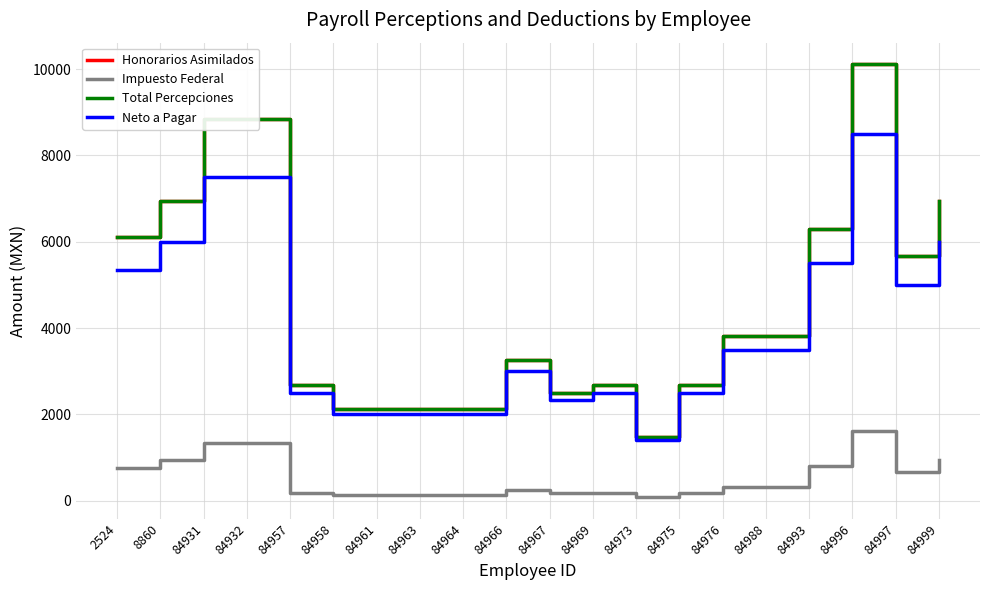

Reading left to right, list all the values displayed in this chart.

Honorarios Asimilados: 6101.0	6933.9	8841.3	8841.3	2688.4	2127.3	2127.0	2127.3	2127.3	3249.5	2500.0	2688.4	1484.0	2688.4	3820.3	3820.3	6298.1	10112.9	5662.3	6933.9
Impuesto Federal: 756.0	933.9	1341.3	1341.3	188.4	127.4	127.3	127.4	127.4	249.5	167.9	188.4	84.0	188.4	320.3	320.3	798.1	1612.9	662.3	933.9
Total Percepciones: 6101.0	6933.9	8841.3	8841.3	2688.4	2127.3	2127.0	2127.3	2127.3	3249.5	2500.0	2688.4	1484.0	2688.4	3820.3	3820.3	6298.1	10112.9	5662.3	6933.9
Neto a Pagar: 5345.0	6000.0	7500.0	7500.0	2500.0	1999.9	1999.7	1999.9	1999.9	3000.0	2332.1	2500.0	1400.0	2500.0	3500.0	3500.0	5500.0	8500.0	5000.0	6000.0